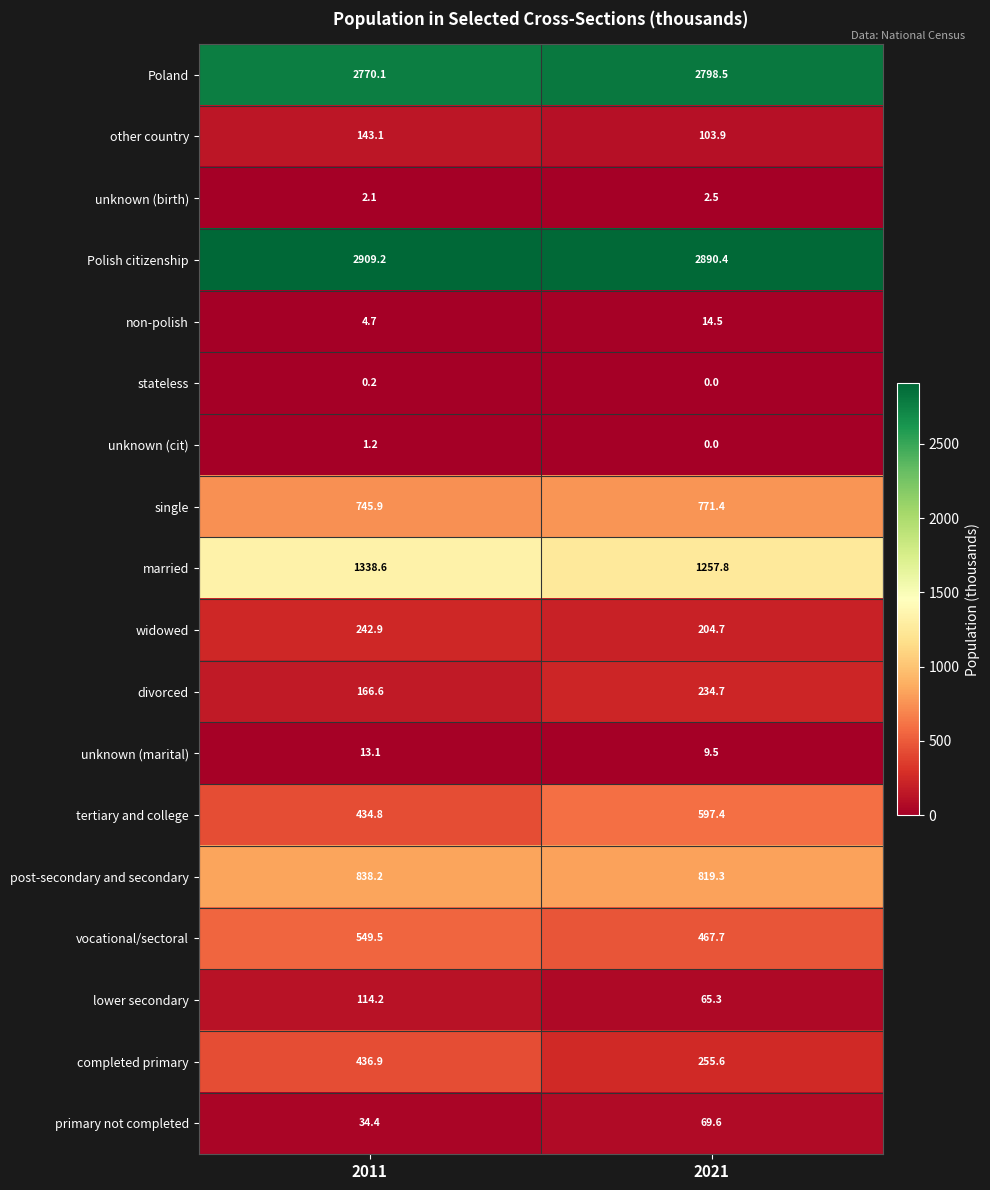

What is the average value of the unknown (birth) series?

2.3